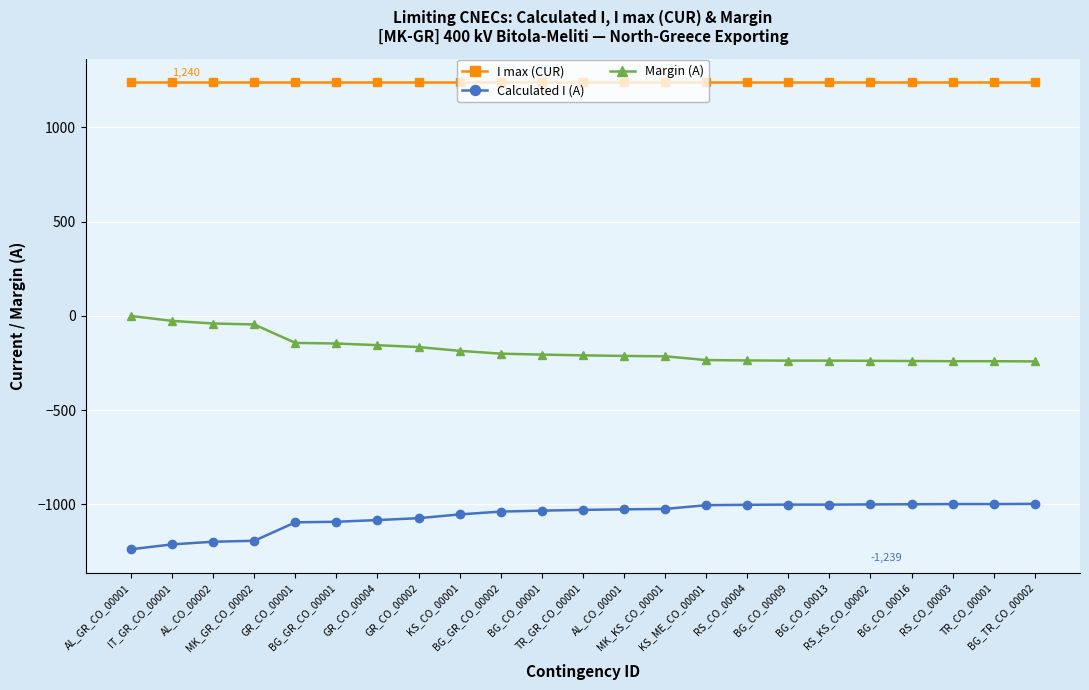

Is it true that I max (CUR) equals 1240 at AL_GR_CO_00001?

True